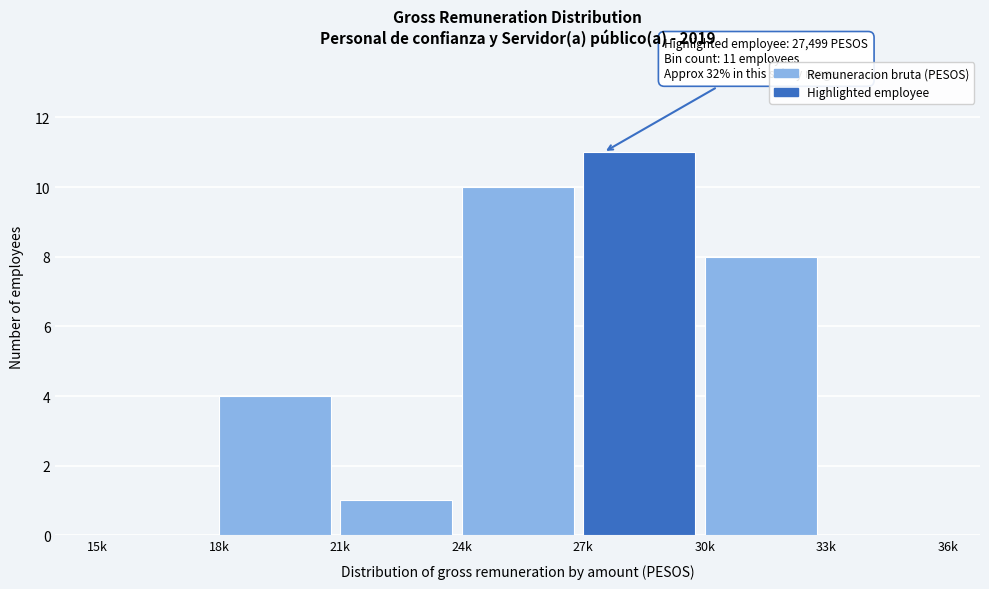

Reading right to left, transcribe all the data shown in this chart.

33k=0	30k=8	27k=11	24k=10	21k=1	18k=4	15k=0